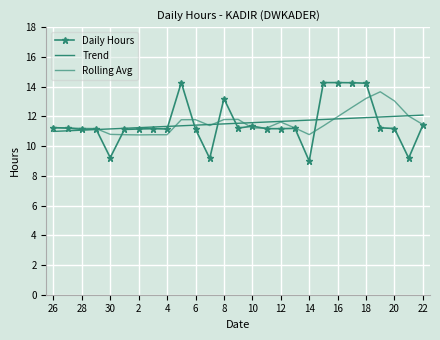

Reading left to right, what are all the values shown in this chart?

Daily Hours: 11.2	11.2	11.1	11.2	9.2	11.1	11.2	11.2	11.2	14.3	11.1	9.2	13.2	11.2	11.3	11.2	11.2	11.2	9.0	14.3	14.3	14.3	14.2	11.2	11.2	9.2	11.4
Trend: 11.0	11.0	11.1	11.1	11.2	11.2	11.2	11.3	11.3	11.4	11.4	11.4	11.5	11.5	11.6	11.6	11.7	11.7	11.7	11.8	11.8	11.9	11.9	12.0	12.0	12.0	12.1
Rolling Avg: 11.2	11.2	11.2	11.2	10.8	10.8	10.8	10.8	10.8	11.8	11.8	11.4	11.8	11.8	11.2	11.2	11.6	11.2	10.8	11.4	12.0	12.6	13.2	13.7	13.0	12.0	11.4